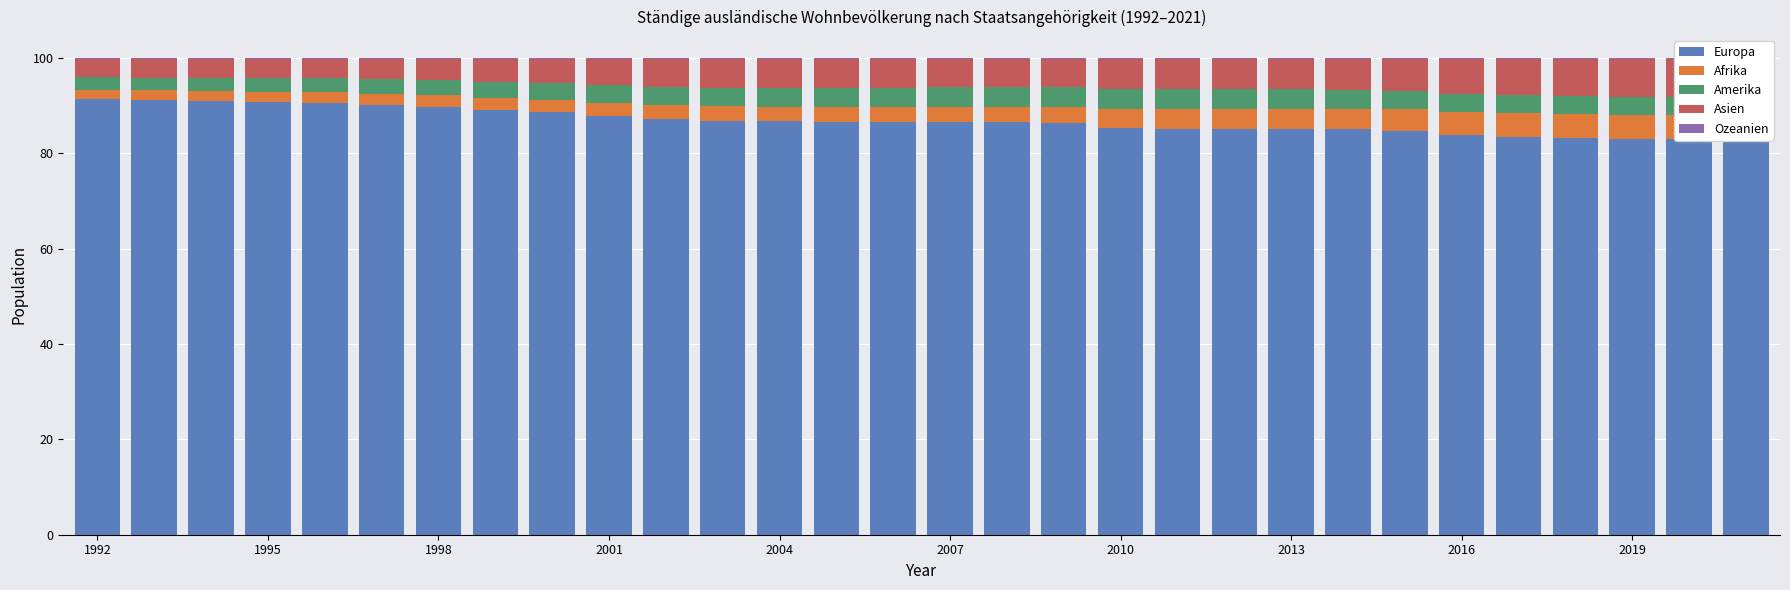

Which series has the largest total across all categories?

Europa